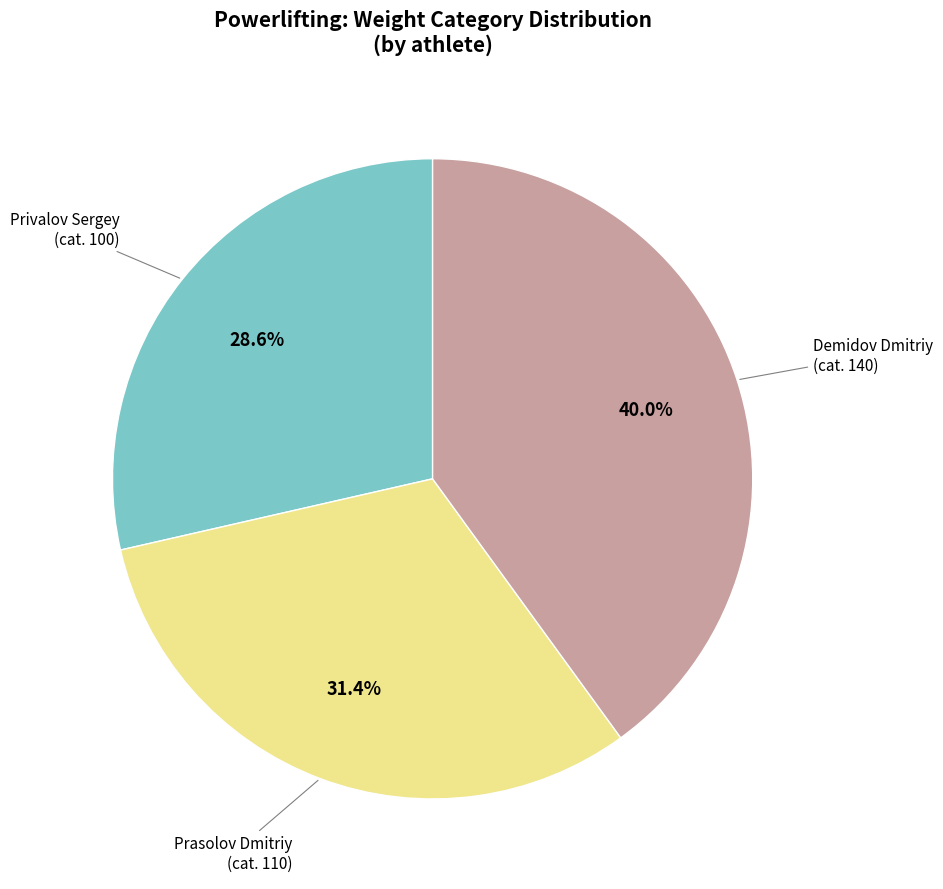

Is there a majority slice in this chart?

No